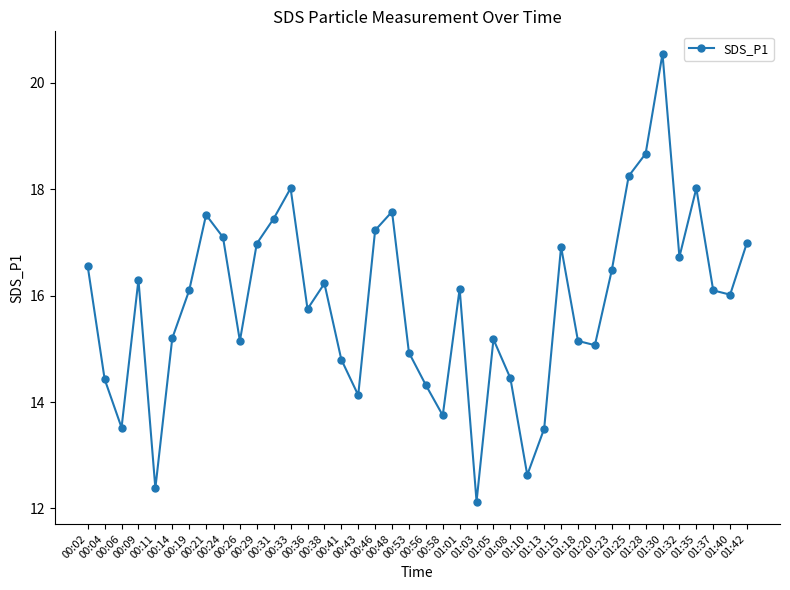

What value does the data have at 00:26?

15.2